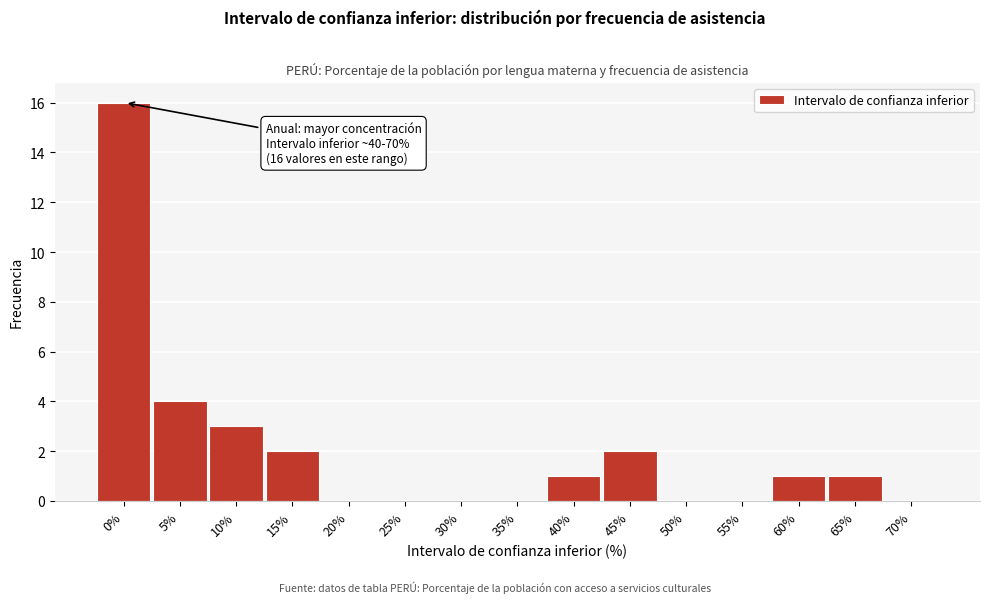

Reading left to right, list all the values displayed in this chart.

0%=16	5%=4	10%=3	15%=2	20%=0	25%=0	30%=0	35%=0	40%=1	45%=2	50%=0	55%=0	60%=1	65%=1	70%=0